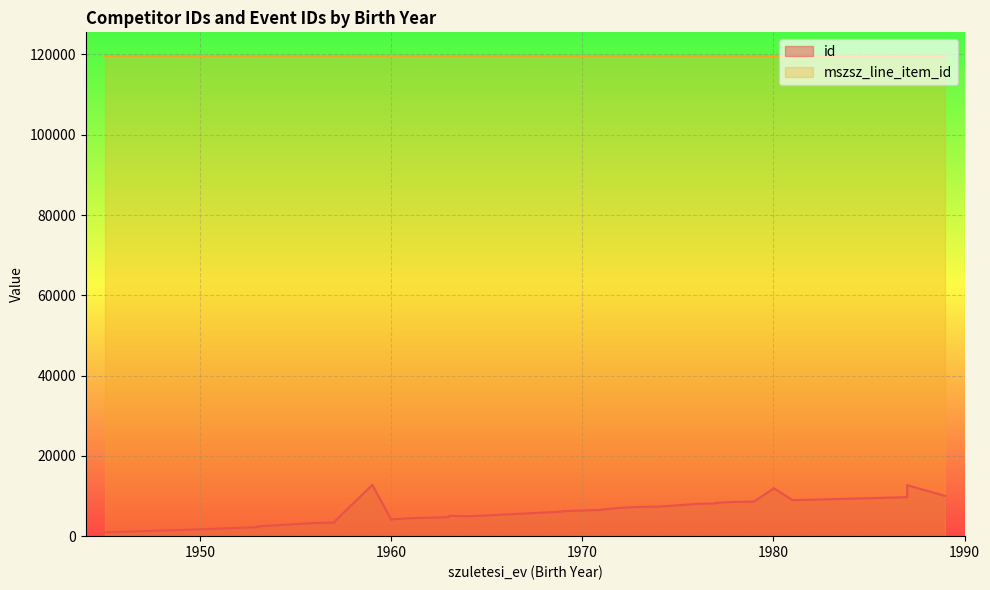

Is it true that id equals 7353 at 1974?

True